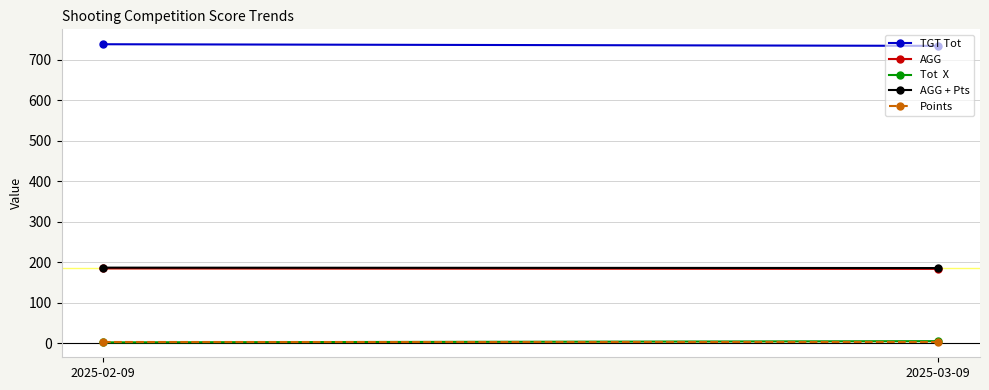

What is the minimum value for Points?

2.0